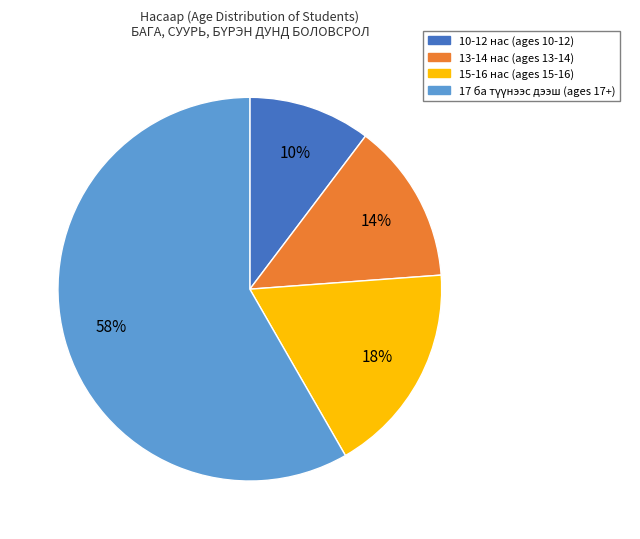

Is there any slice that represents more than half of the pie?

Yes